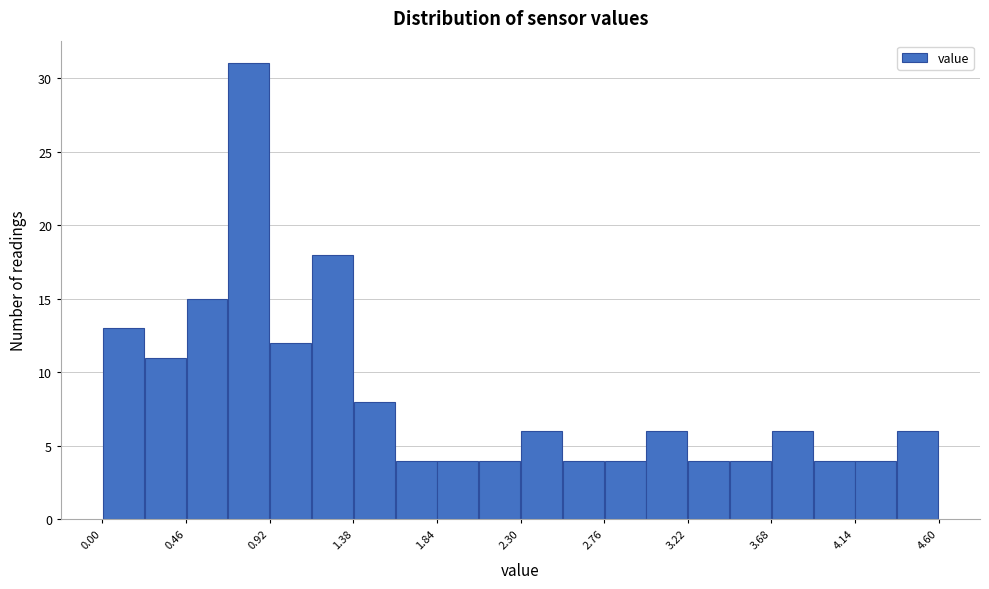

Which range on the x-axis has the tallest bar?

0.69 to 0.92